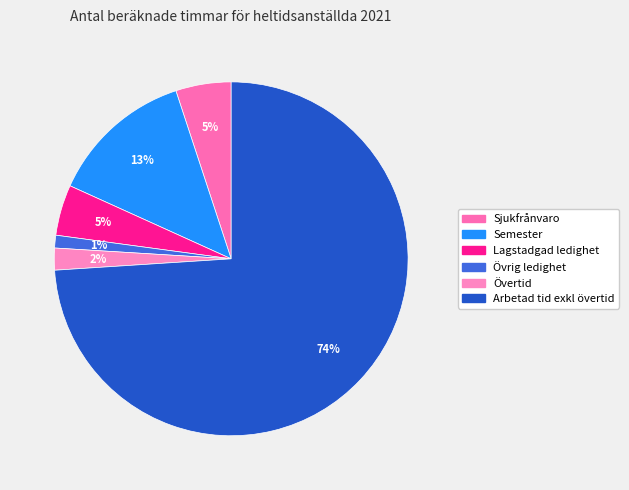

Which category has the smallest portion of the pie?

Övrig ledighet